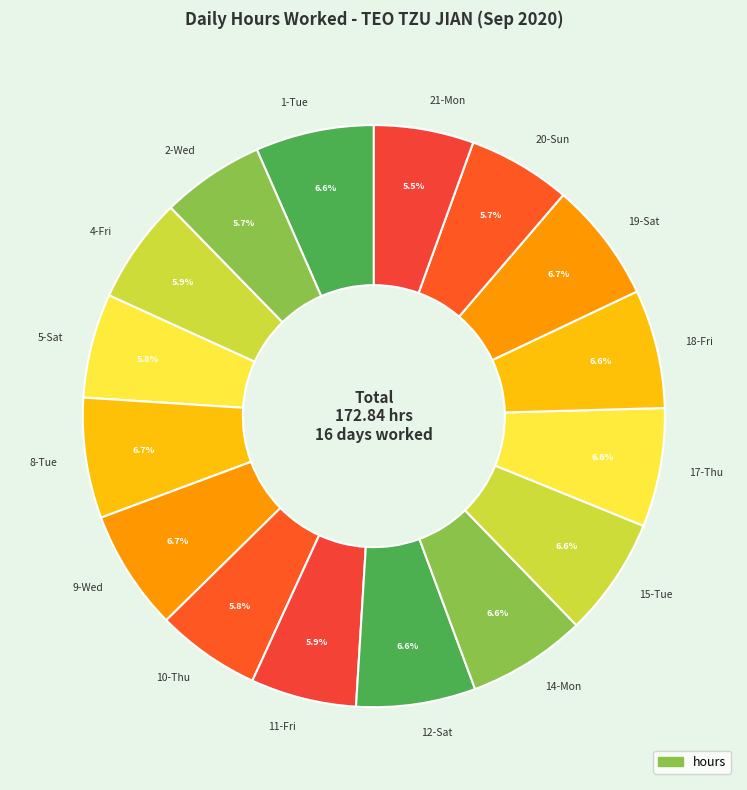

What is the ratio of the value at 8-Tue to the value at 9-Wed?

1.0